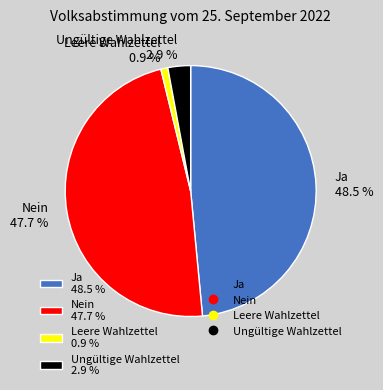

What percentage is the Ungültige Wahlzettel slice, to the nearest percent?

3%